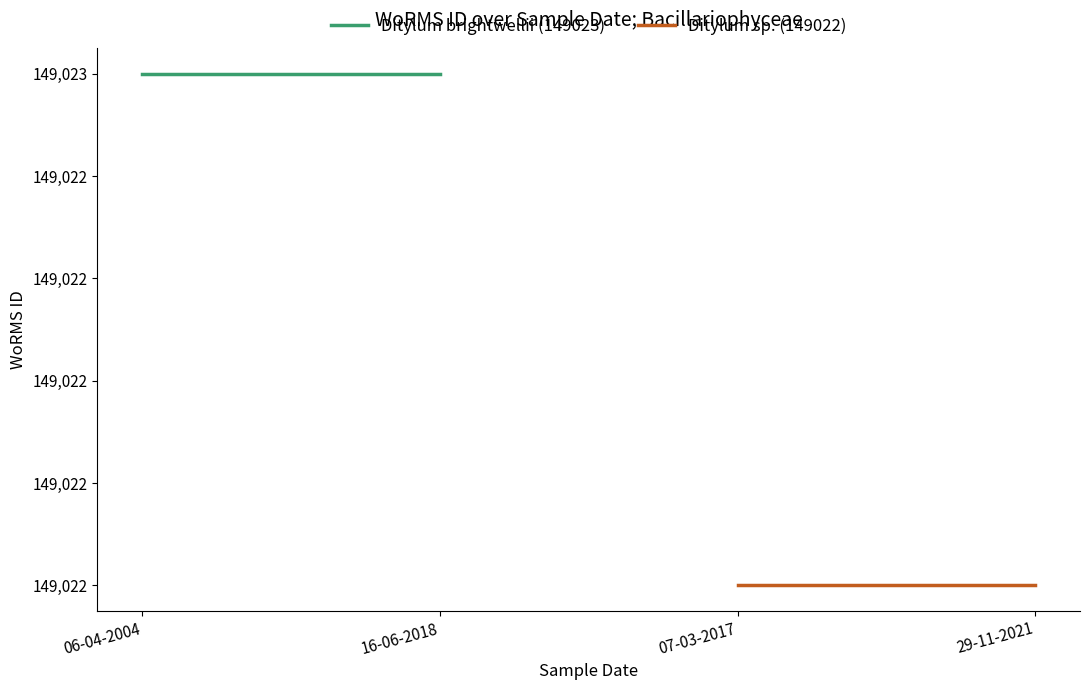

The Ditylum sp. (149022) series shows 149022 at 29-11-2021. True or false?

True